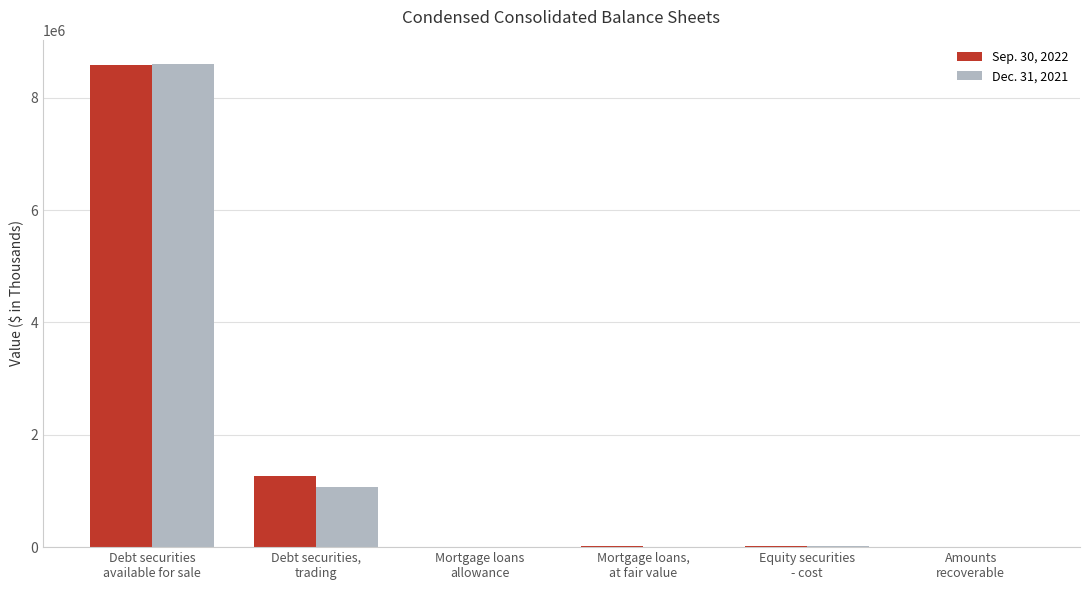

What is the sum of all Sep. 30, 2022 values?

9875853